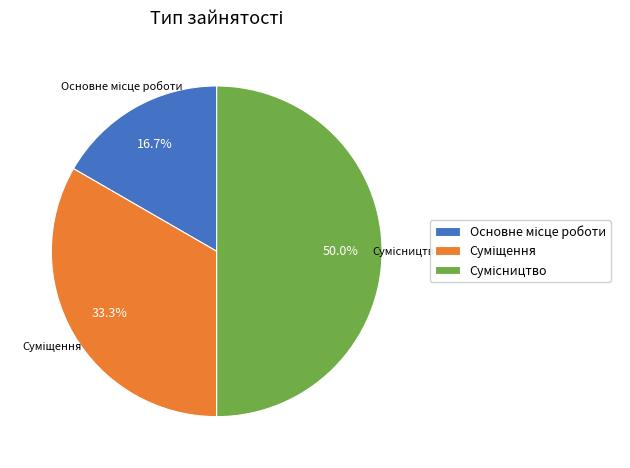

What percentage do Сумісництво and Основне місце роботи together represent?

66.7%